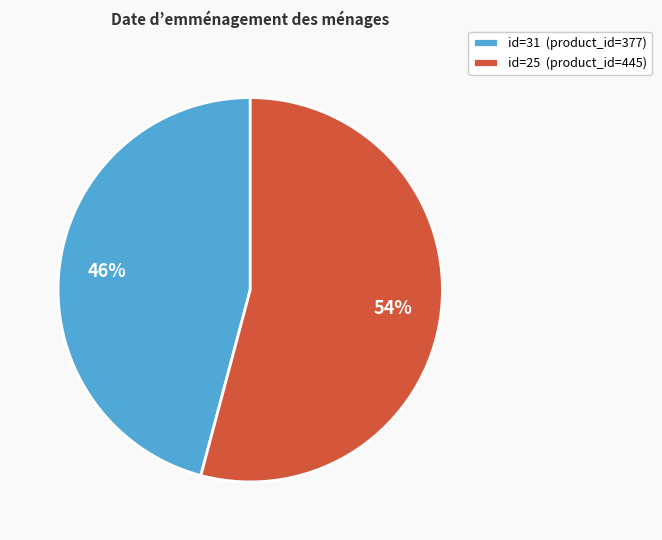

How many segments does this pie chart have?

2